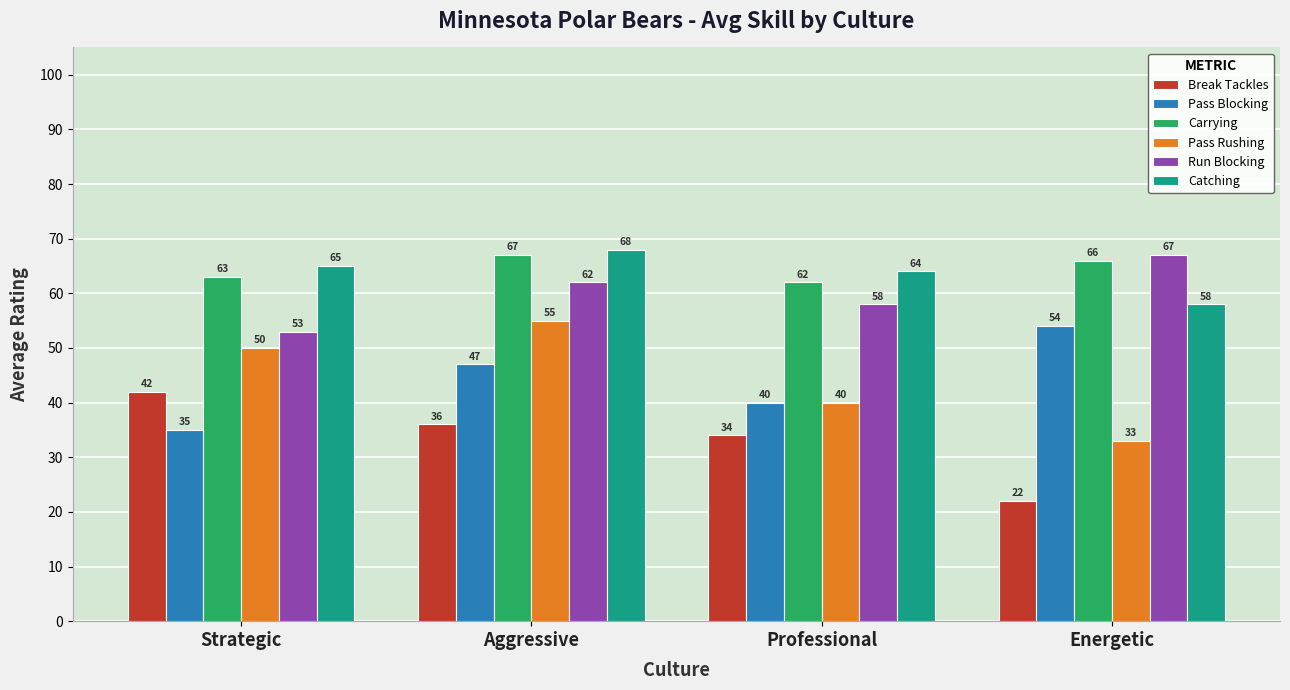

Reading left to right, what are all the values shown in this chart?

Break Tackles: 42	36	34	22
Pass Blocking: 35	47	40	54
Carrying: 63	67	62	66
Pass Rushing: 50	55	40	33
Run Blocking: 53	62	58	67
Catching: 65	68	64	58